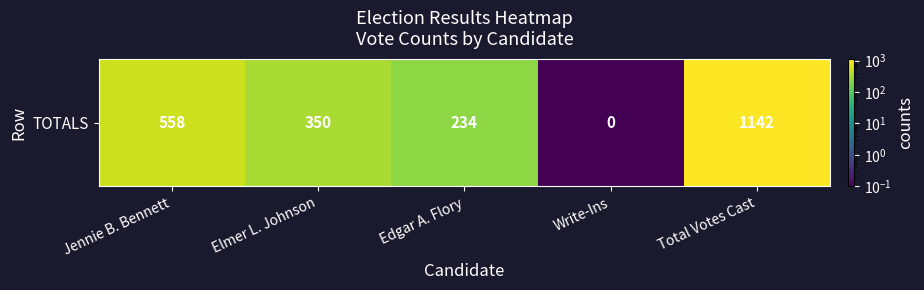

Which label corresponds to the smallest value in the chart?

Write-Ins